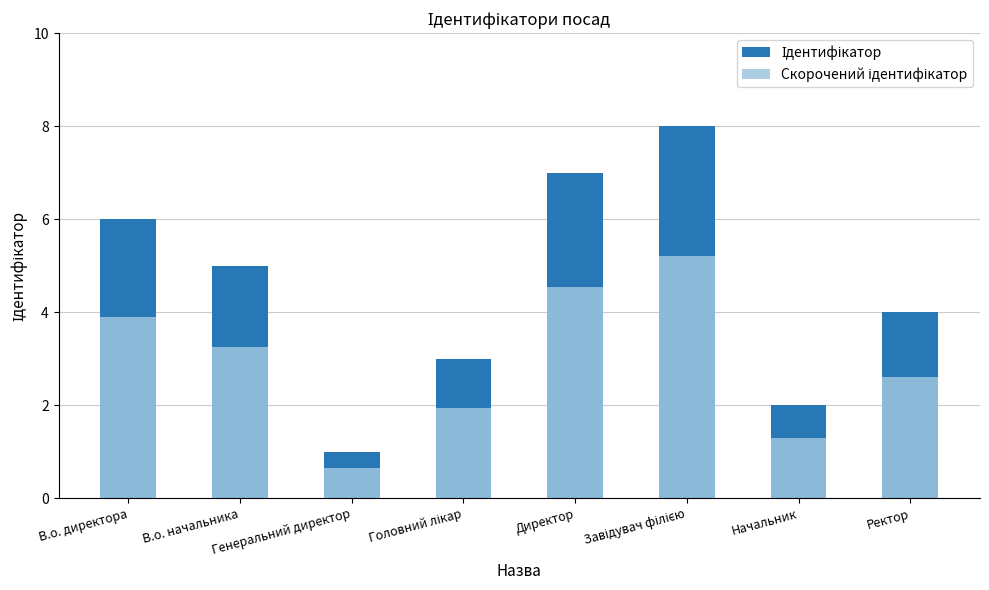

Rank the series by their average value, from lowest to highest.

Скорочений ідентифікатор, Ідентифікатор